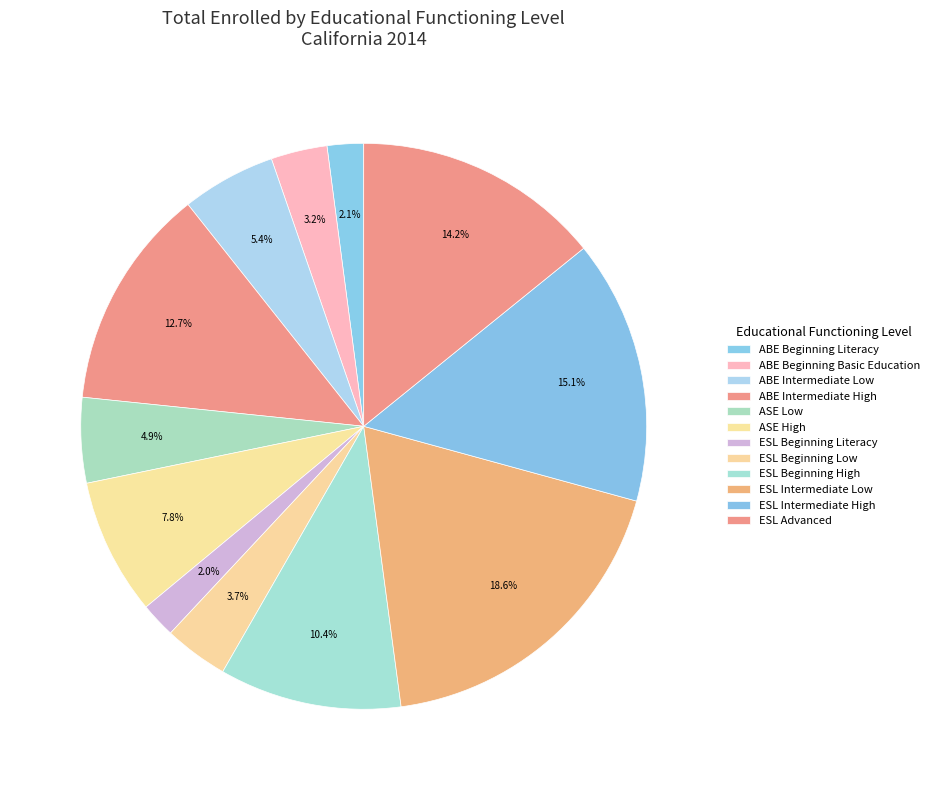

Which category has the smallest portion of the pie?

ESL Beginning Literacy